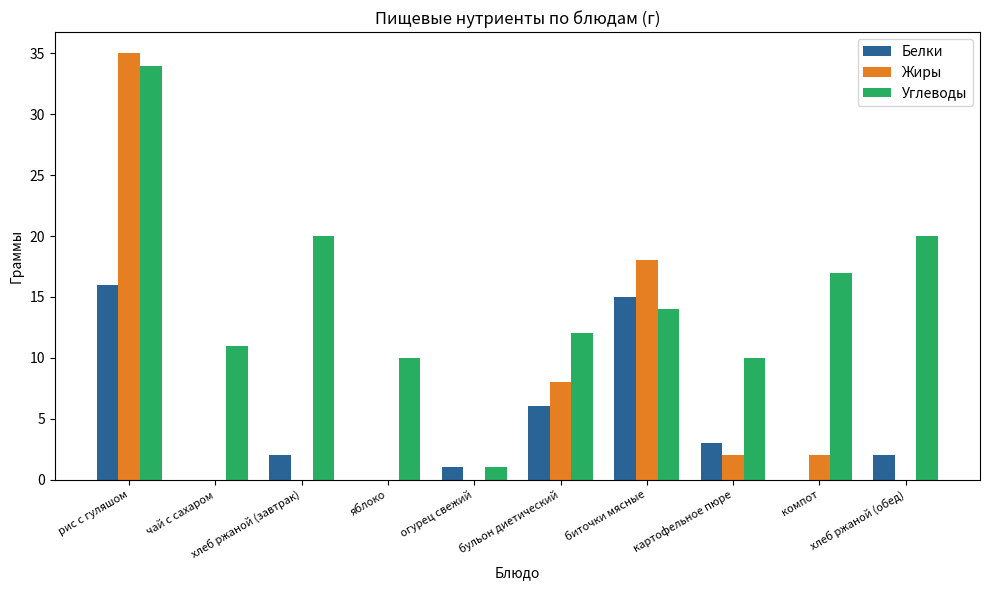

Where does the Жиры series first go above 2?

рис с гуляшом